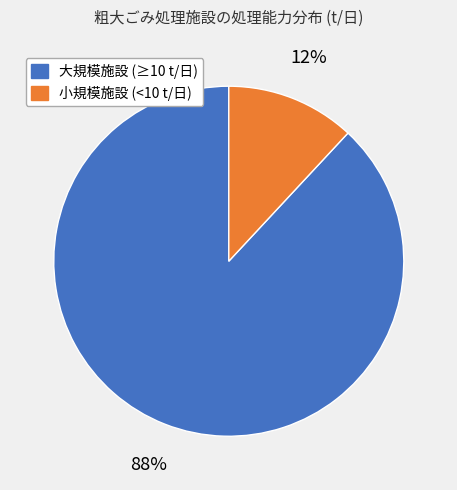

Is there any slice that represents more than half of the pie?

Yes